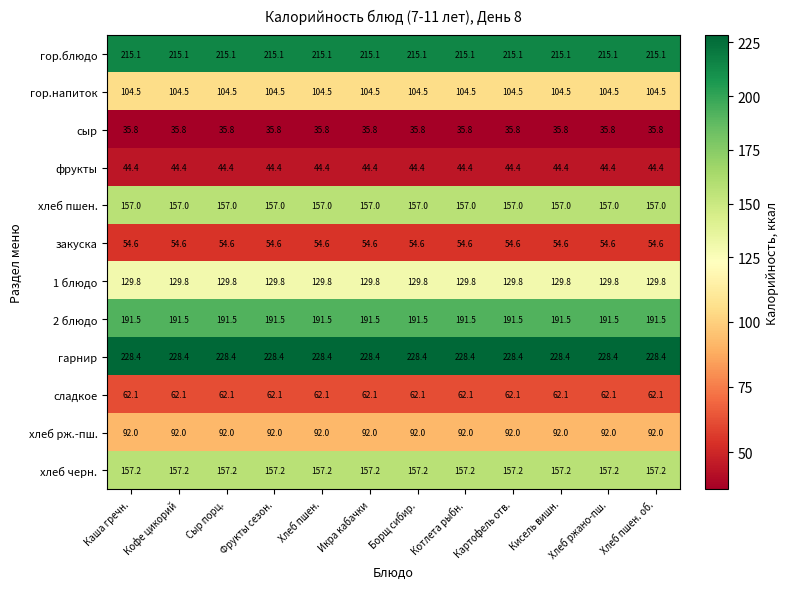

What is the spread (max minus min) of values at Хлеб пшен.?

192.6